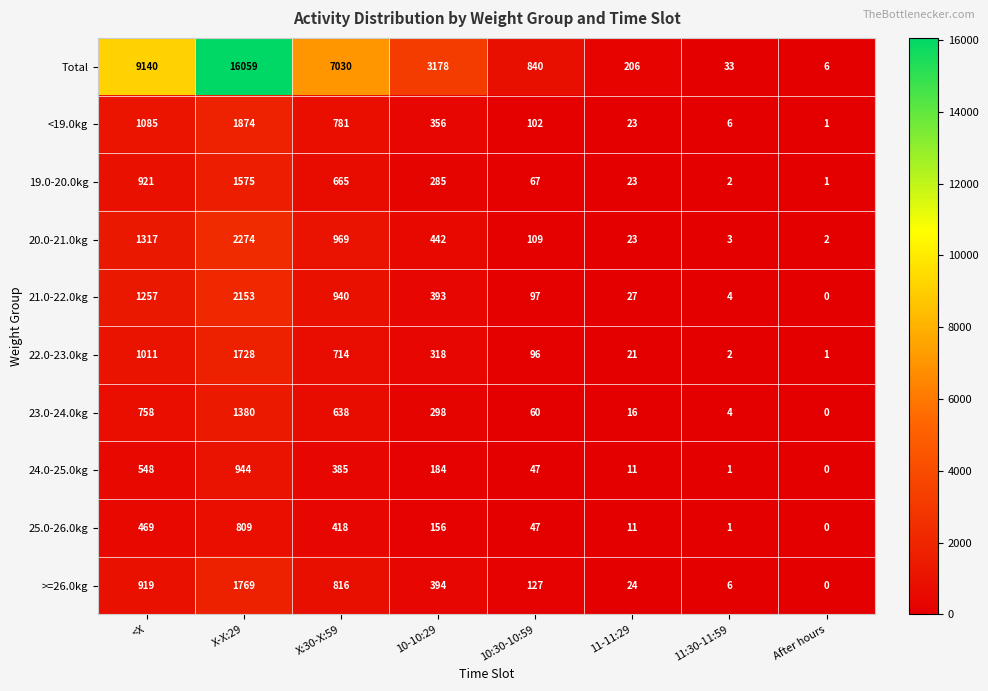

Which series changed the most between 10-10:29 and 10:30-10:59?

Total